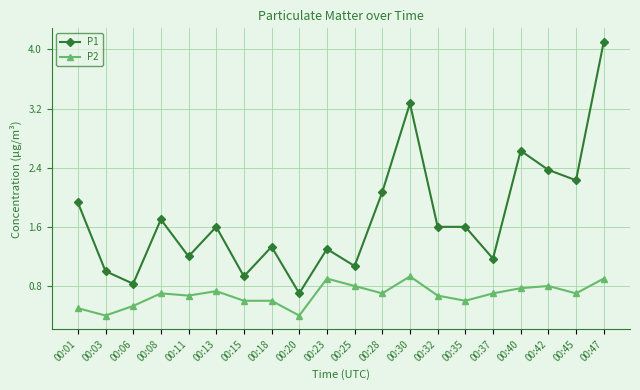

True or false: P2 has more than 1 points higher than both neighbors.

True